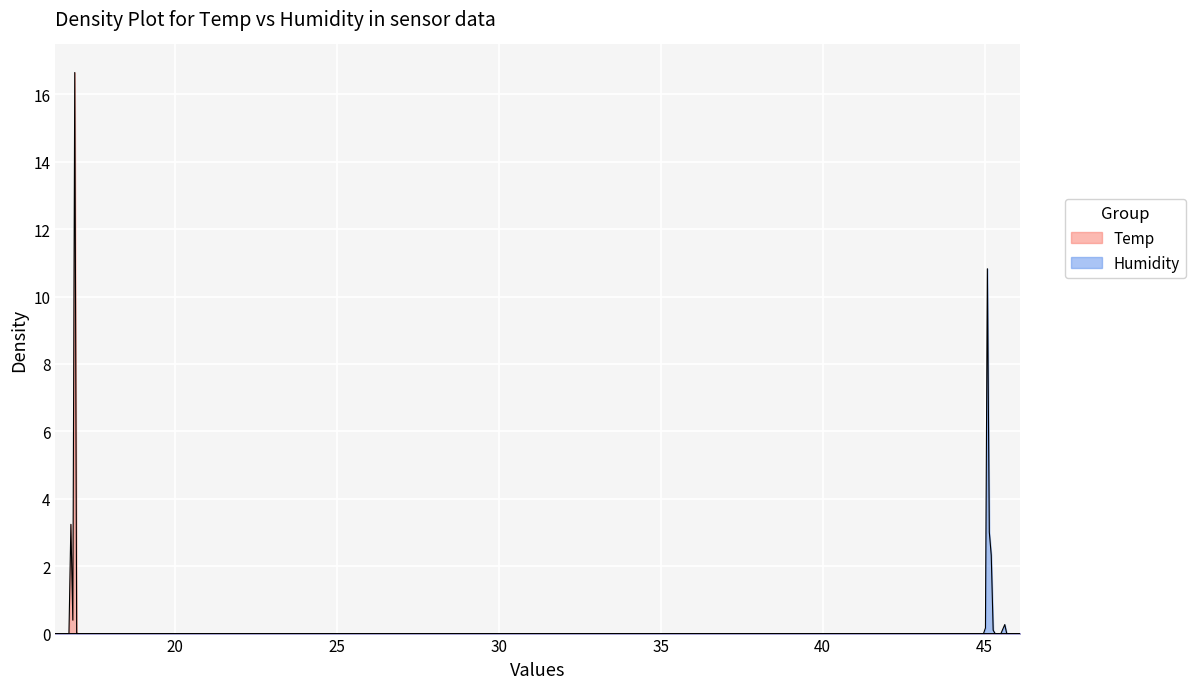

Between 32 and 34, which series saw the biggest shift?

Humidity